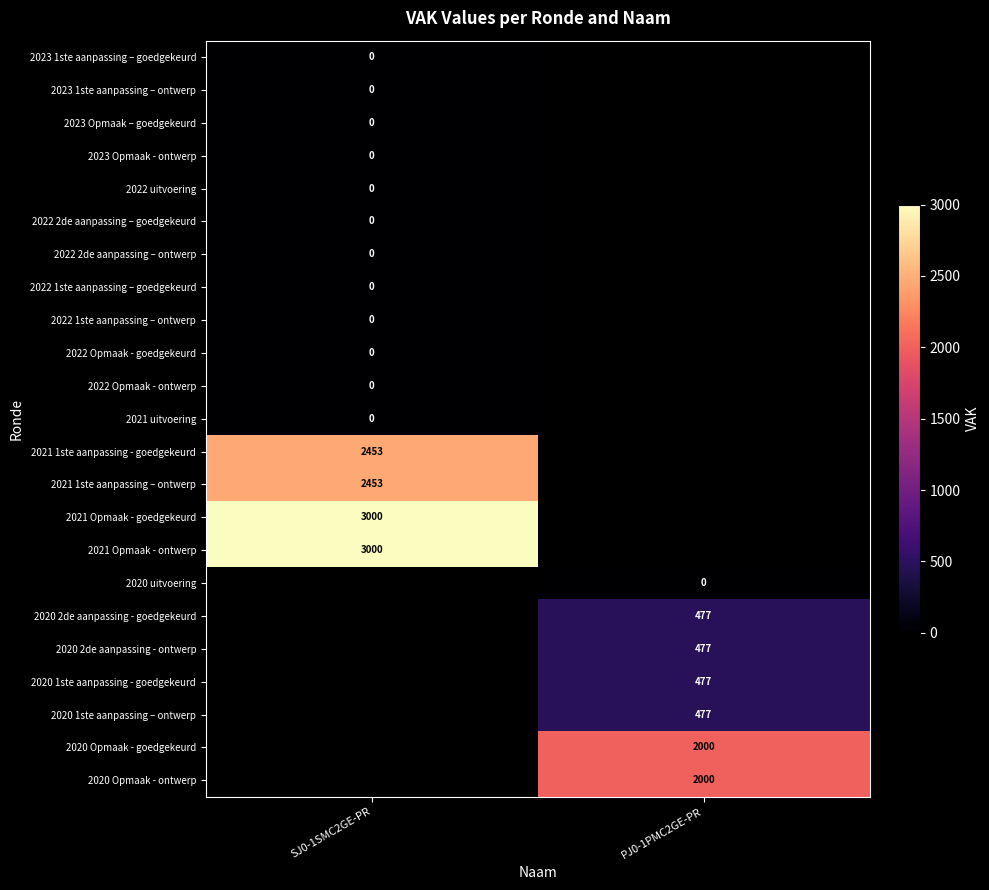

Is the value of 2020 1ste aanpassing - goedgekeurd at PJ0-1PMC2GE-PR greater than the value of 2023 Opmaak - ontwerp at SJ0-1SMC2GE-PR?

Yes